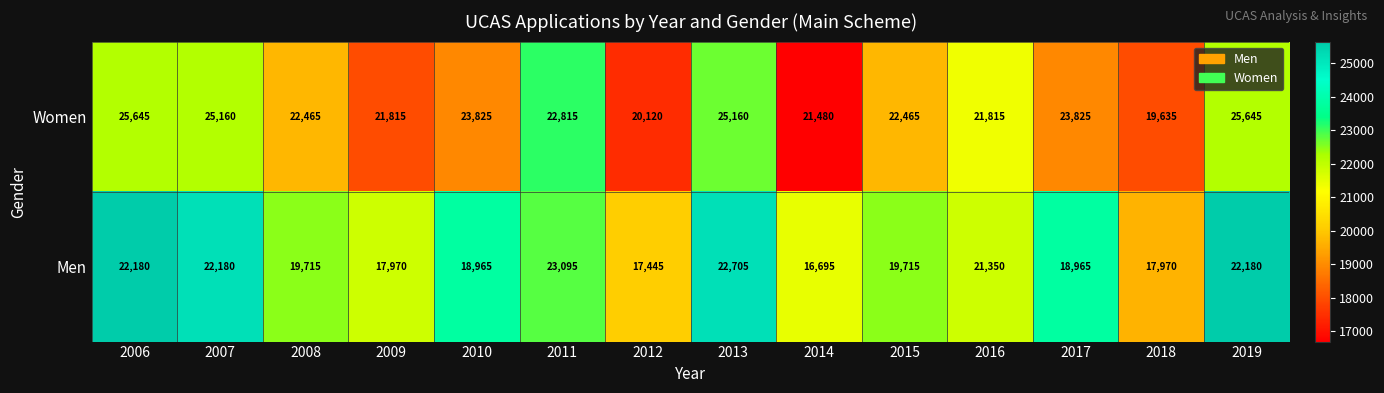

The Men series shows 29495 at 2016. True or false?

False